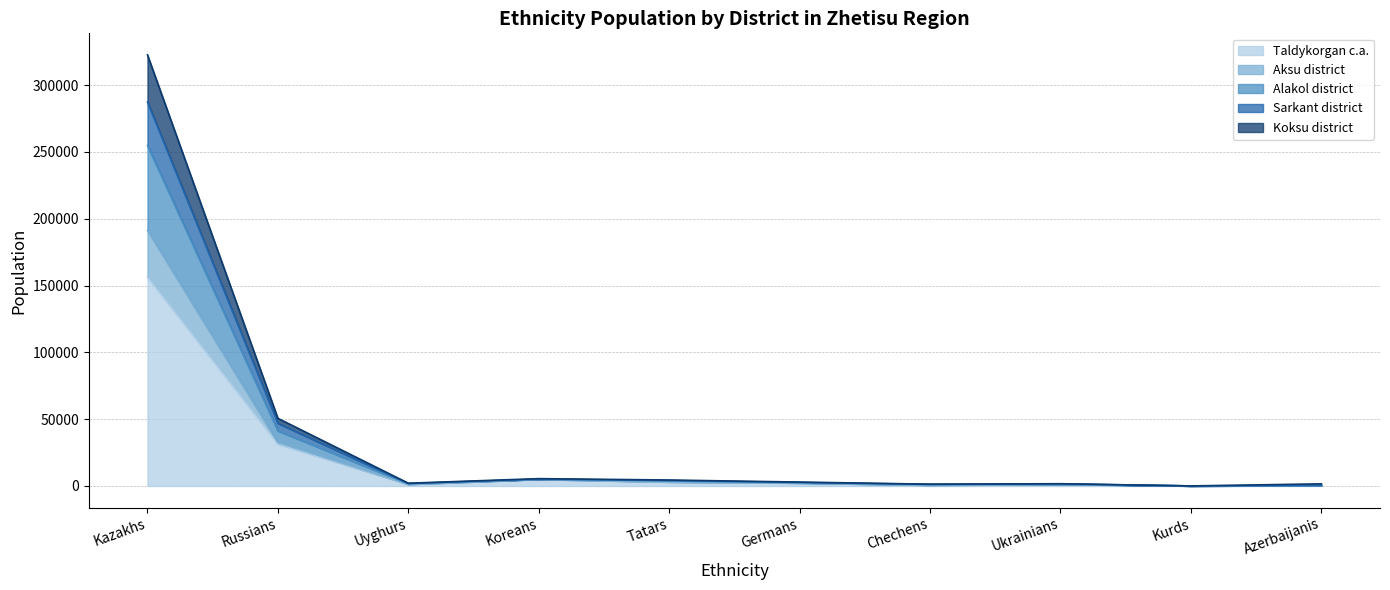

True or false: Alakol district has more than 1 interior local peaks.

True